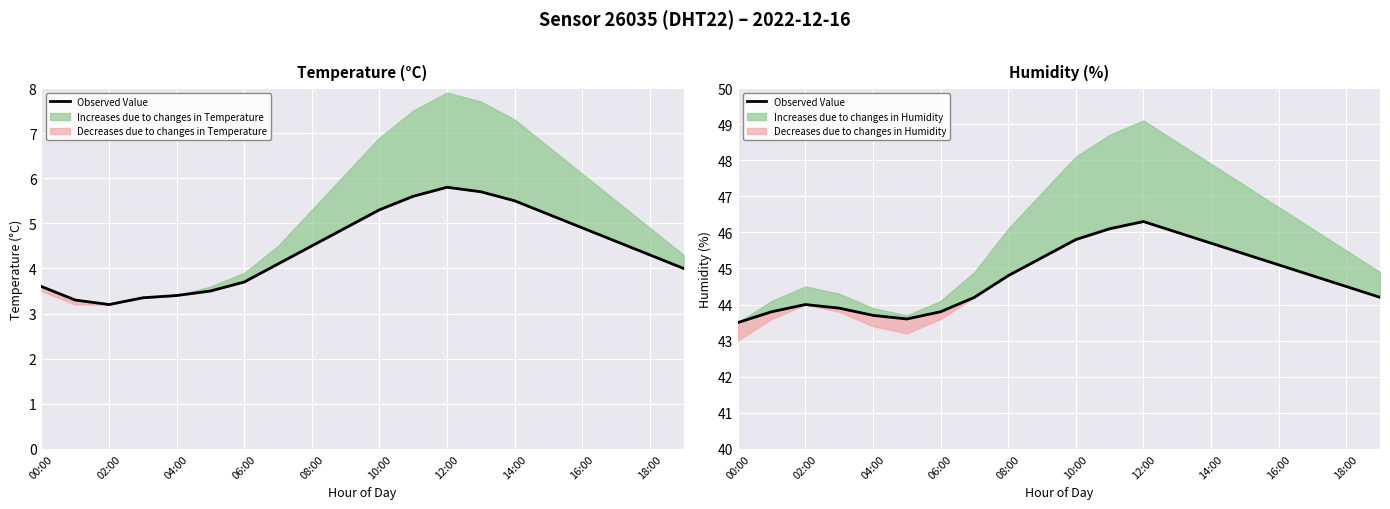

How many data points are above 44?

13